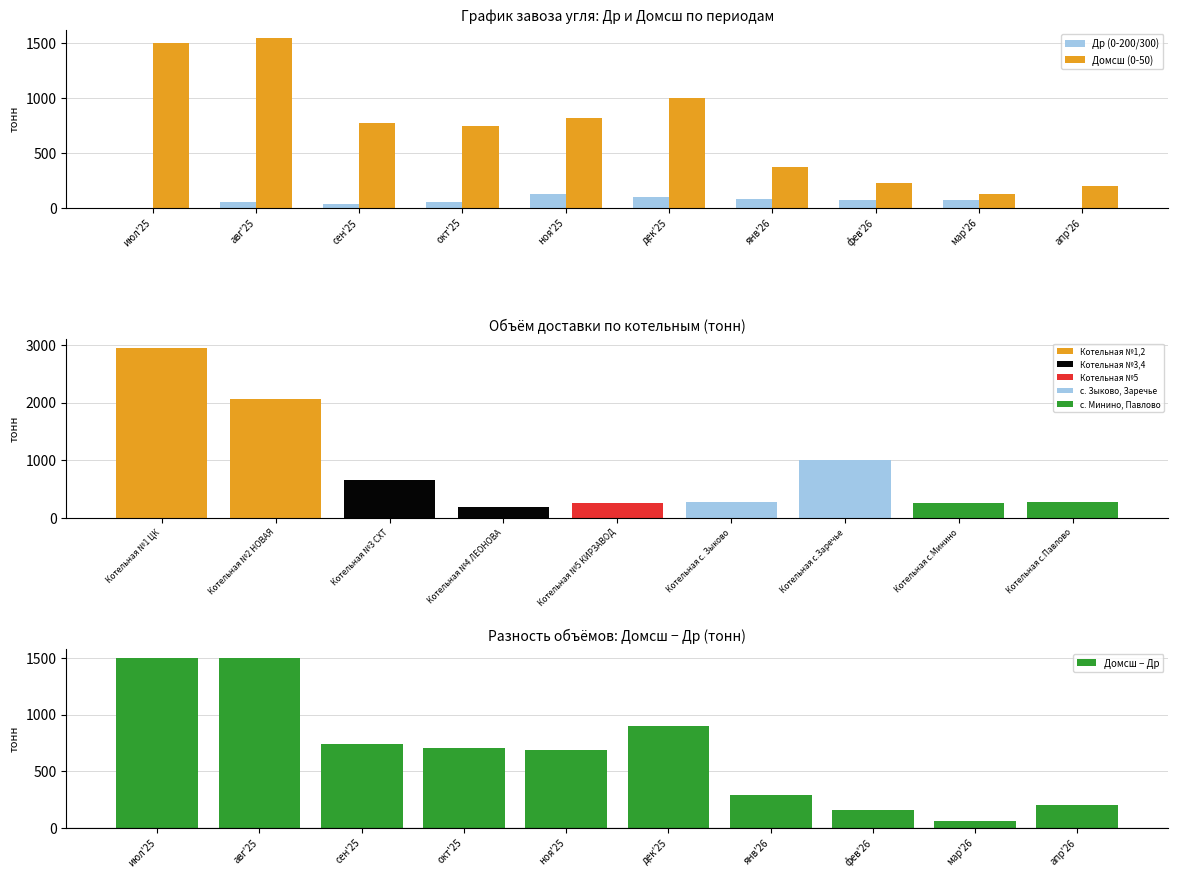

Which label corresponds to the largest value in the chart?

авг'25